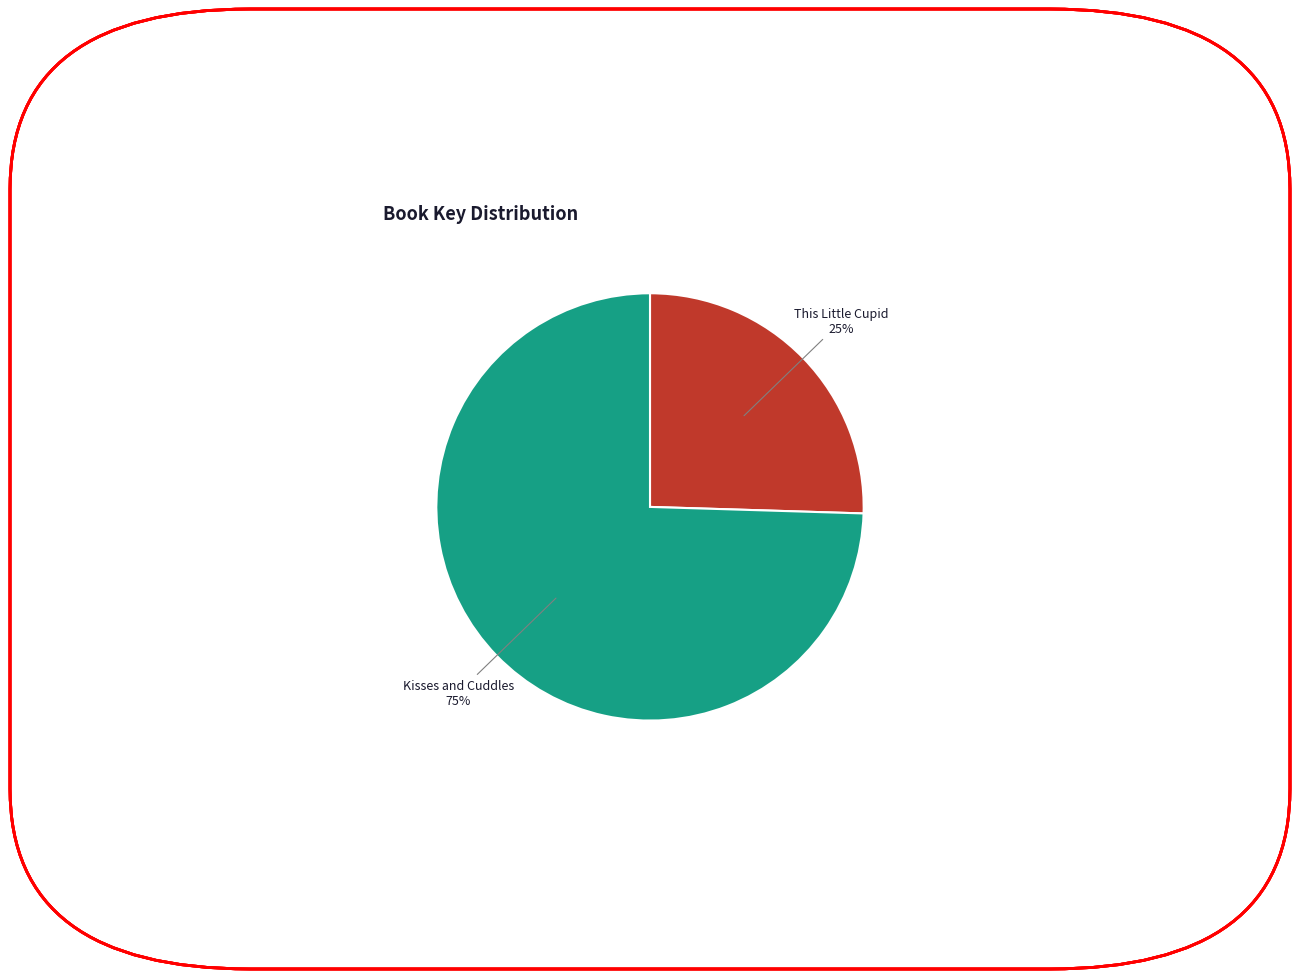

Does any single category account for the majority?

Yes